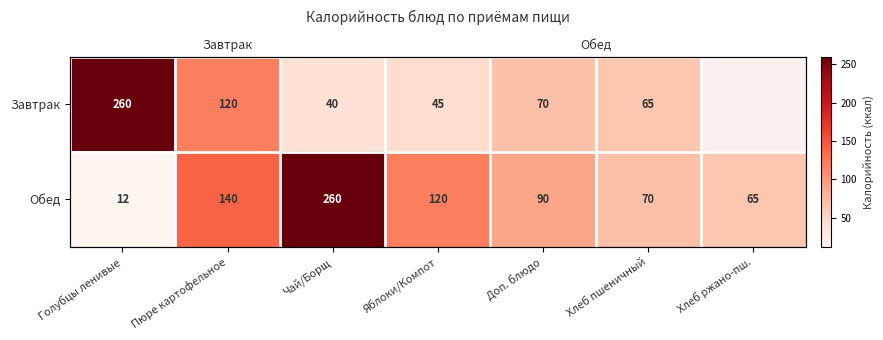

Which series has the largest range (max minus min)?

Обед